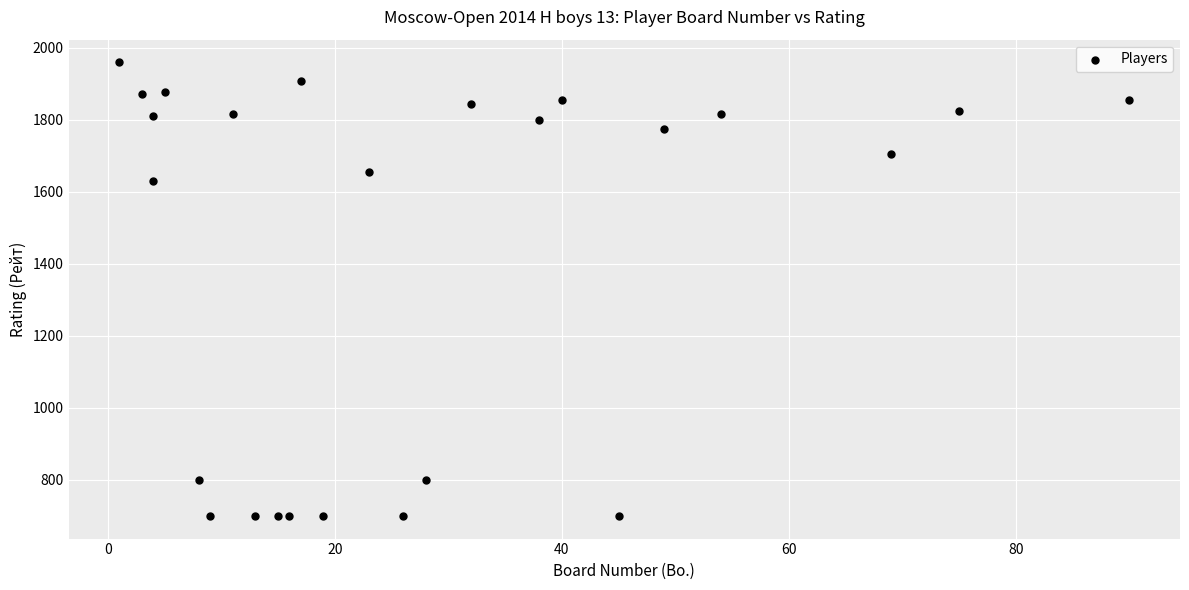

What Y value in the scatter plot is closest to 1330?

1630